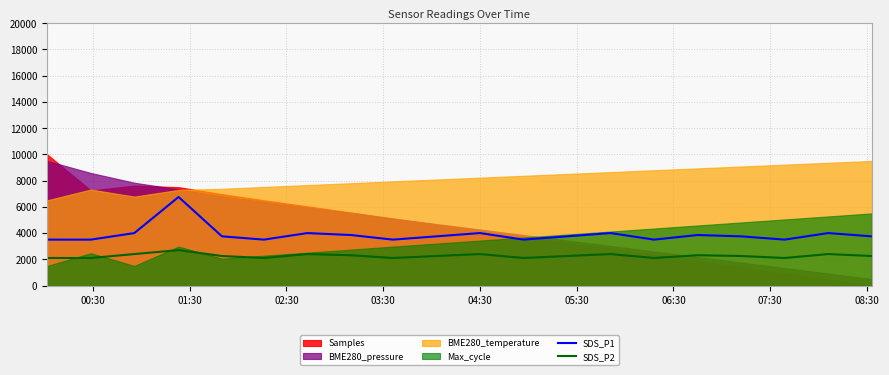

What is the lowest value of the SDS_P2 series?

2100